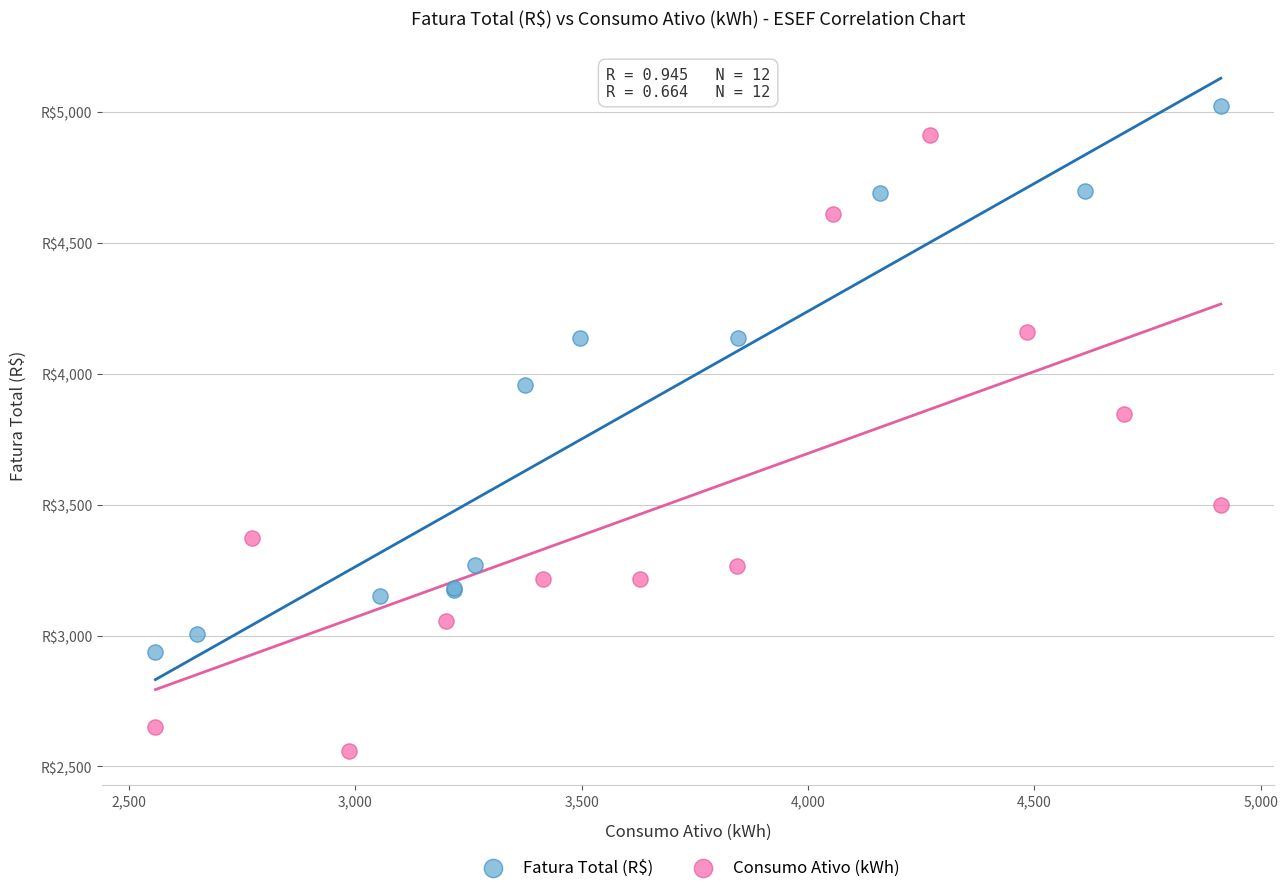

What are all the series names shown in the legend?

Fatura Total (R$), Consumo Ativo (kWh)